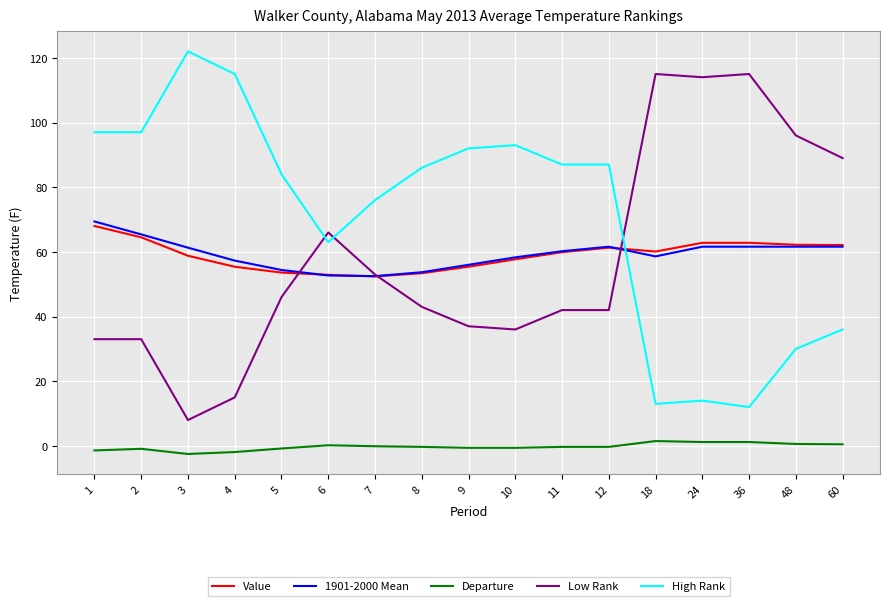

Which series has the largest total across all categories?

High Rank